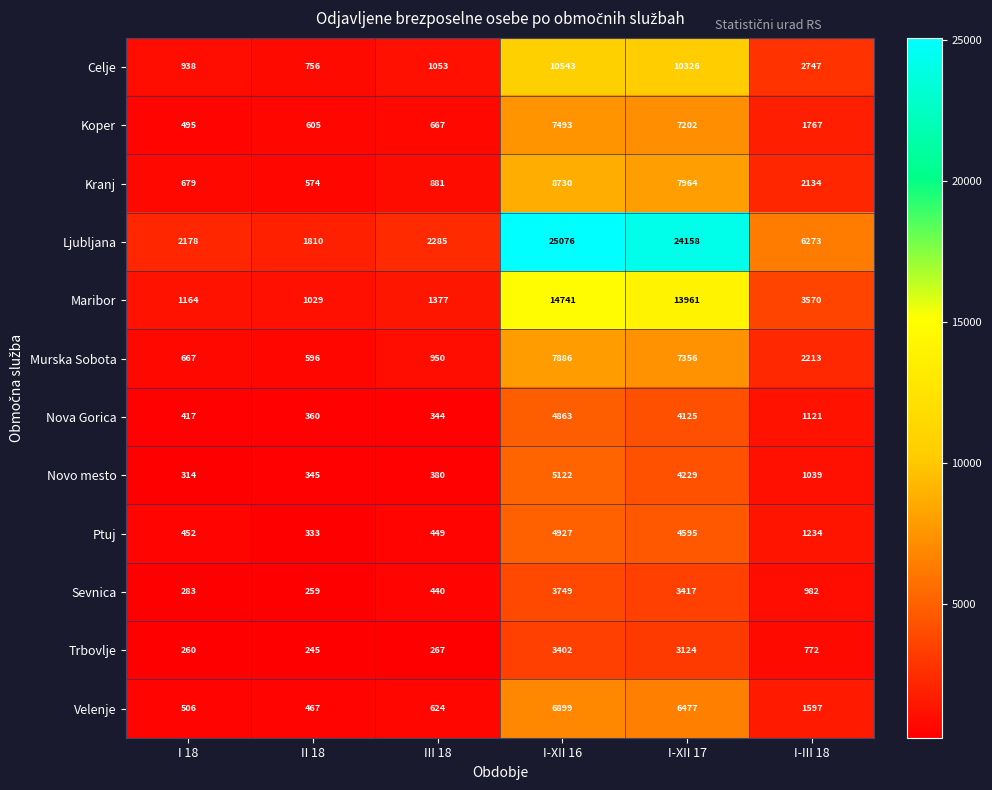

At I-XII 17, list the series in order from largest to smallest.

Ljubljana, Maribor, Celje, Kranj, Murska Sobota, Koper, Velenje, Ptuj, Novo mesto, Nova Gorica, Sevnica, Trbovlje